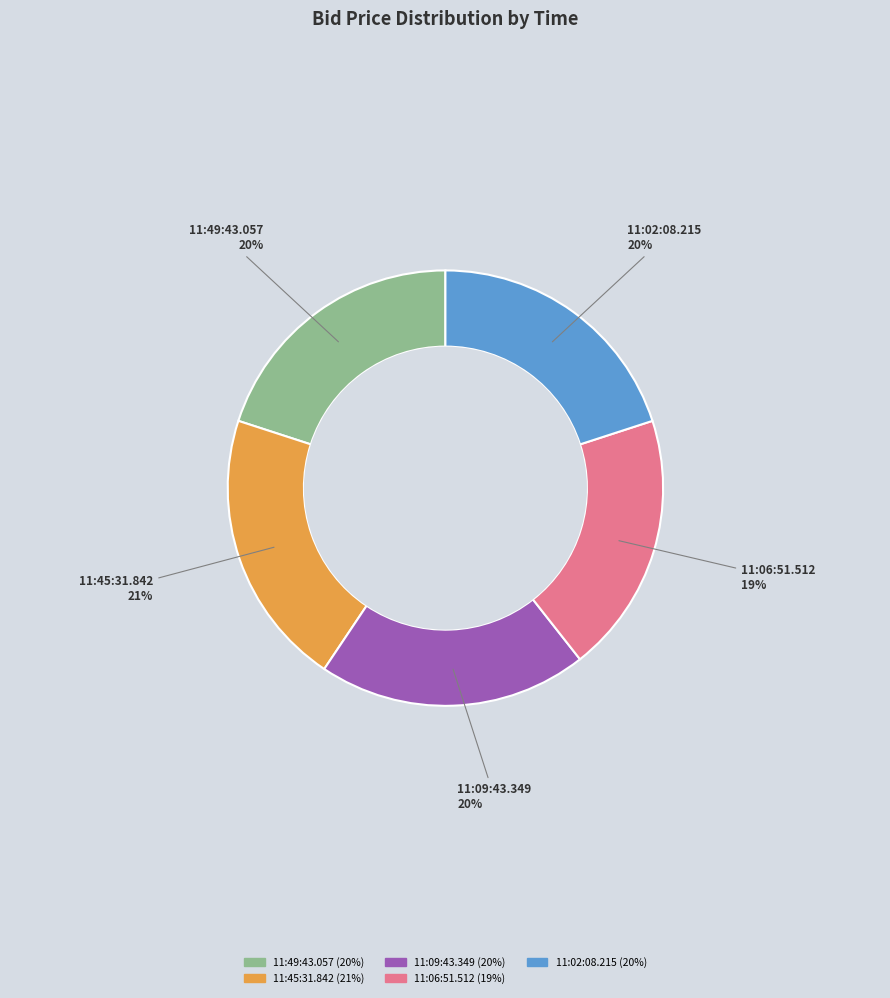

To the nearest percent, what portion does 11:49:43.057 represent?

20%